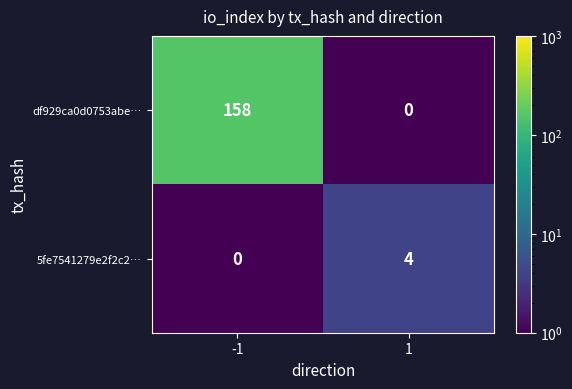

What is the total value across all series at -1?

158